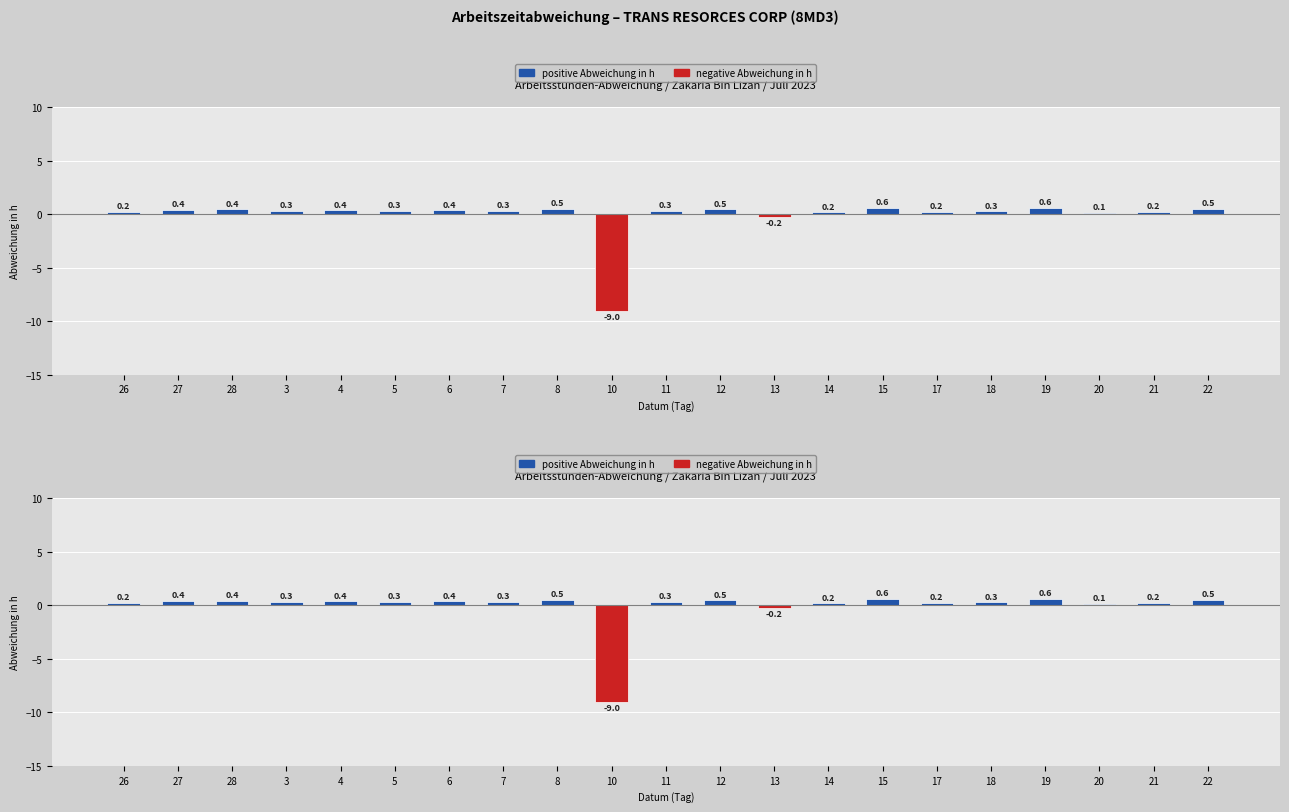

Which has a higher value, 22 or 17?

22